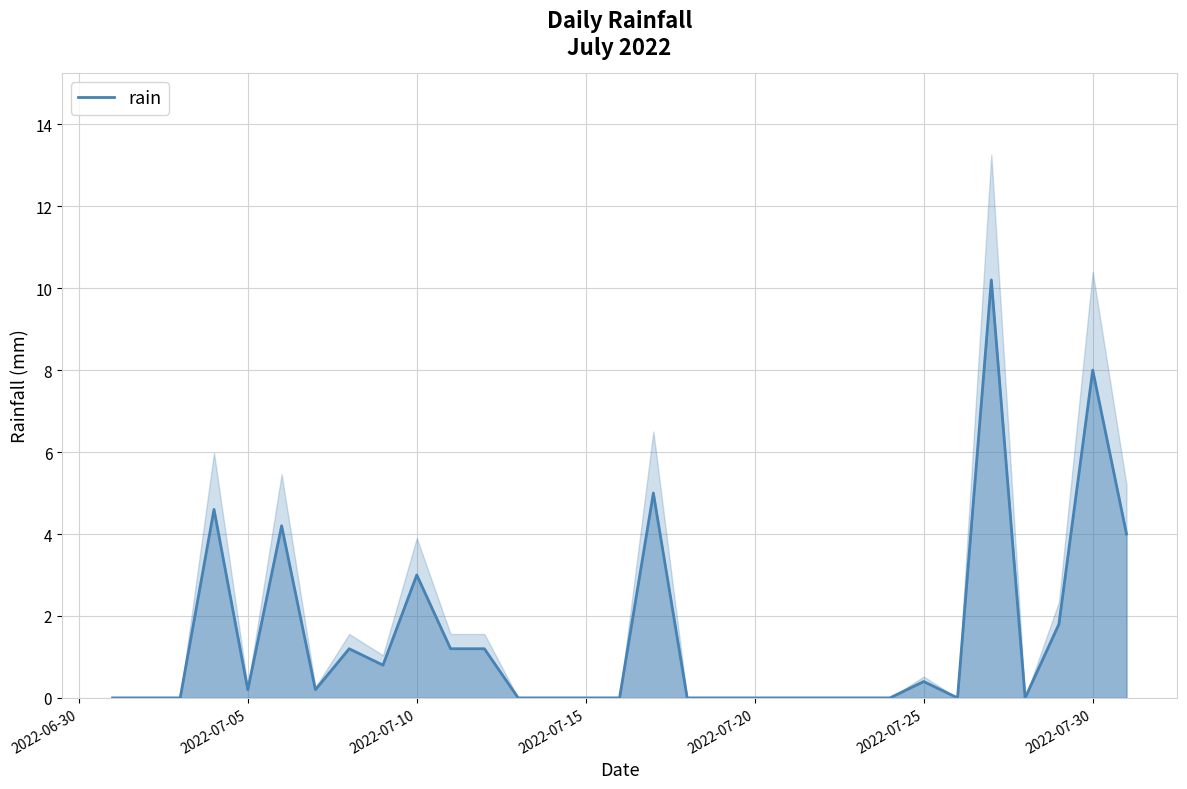

Is it true that rain equals 0.2 at 2022-07-05?

True